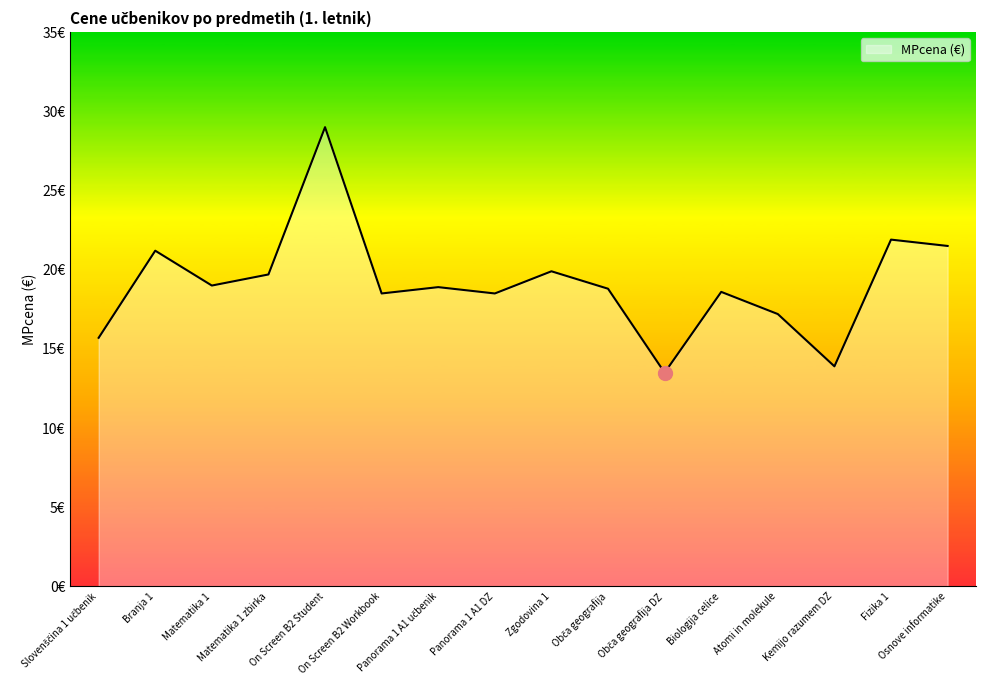

Rank the categories by value from lowest to highest.

Obča geografija DZ, Kemijo razumem DZ, Slovenščina 1 učbenik, Atomi in molekule, On Screen B2 Workbook, Panorama 1 A1 DZ, Biologija celice, Obča geografija, Panorama 1 A1 učbenik, Matematika 1, Matematika 1 zbirka, Zgodovina 1, Branja 1, Osnove informatike, Fizika 1, On Screen B2 Student